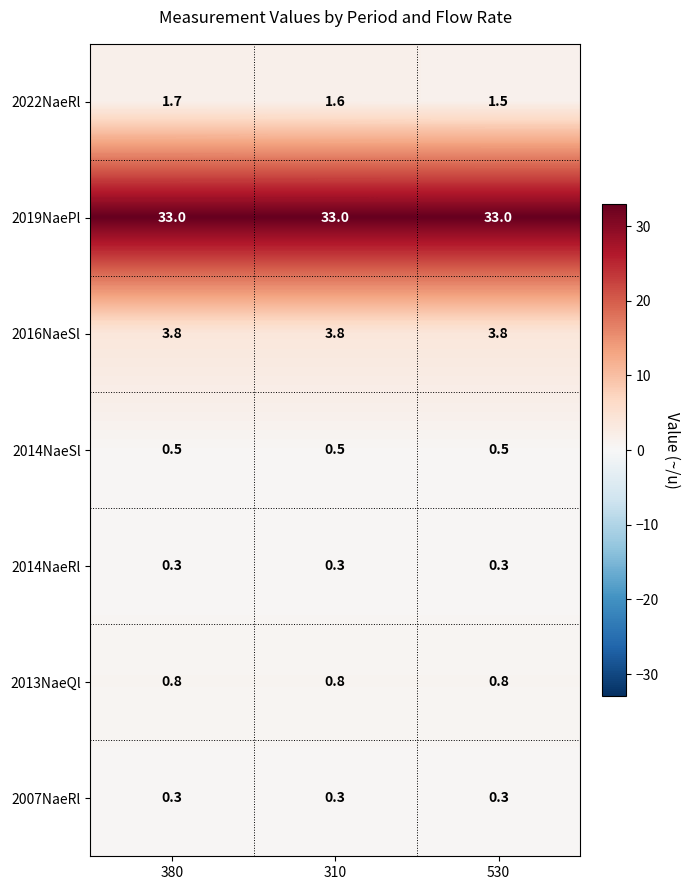

What is the smallest value displayed?

0.3